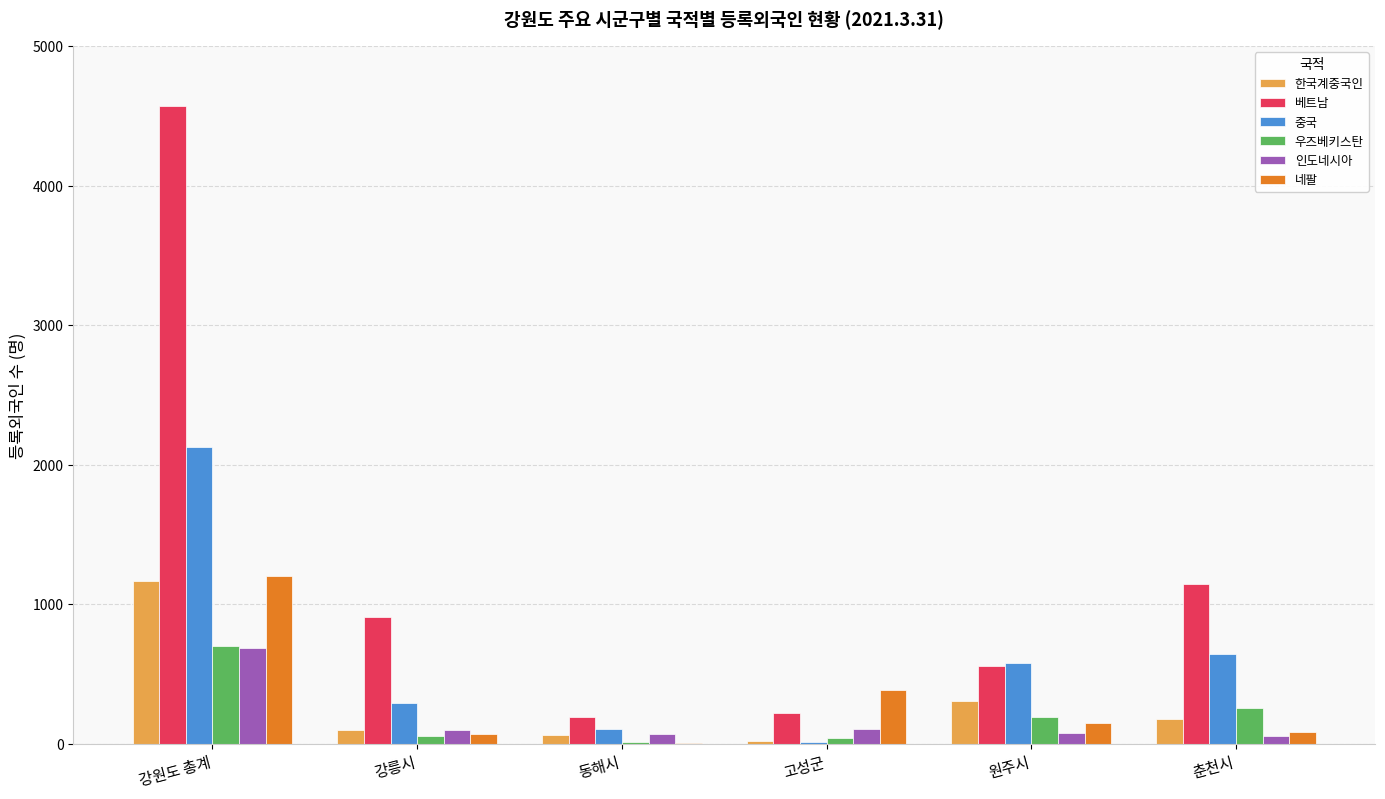

Is the value of 한국계중국인 at 춘천시 greater than the value of 중국 at 원주시?

No